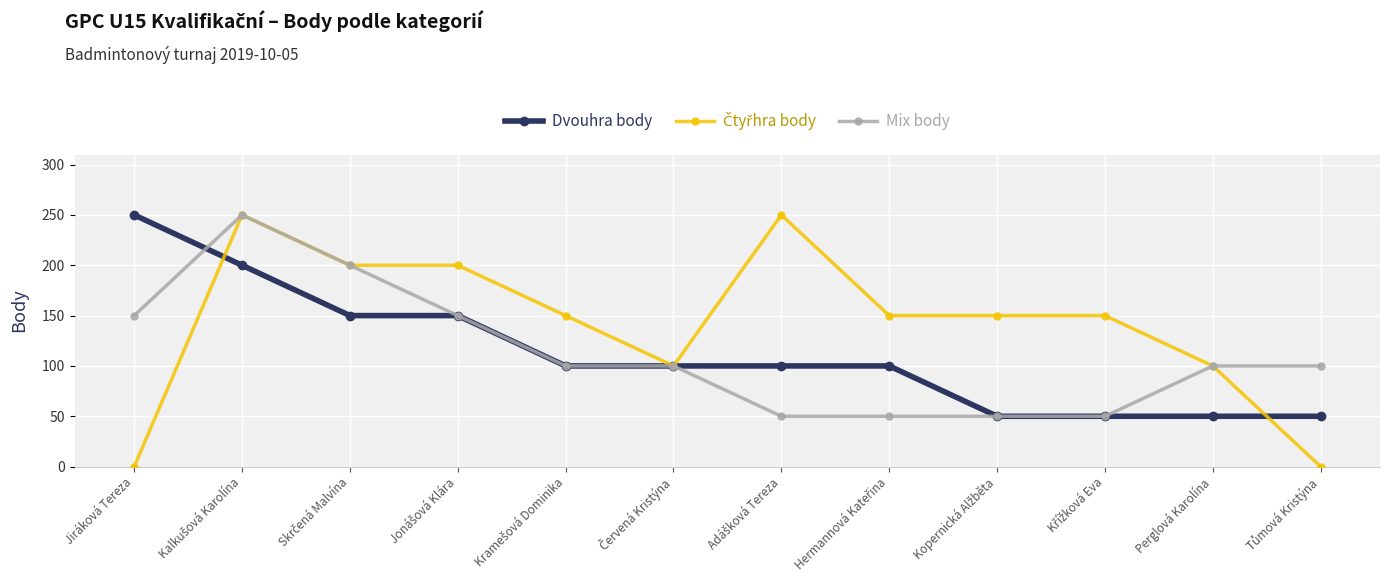

At how many categories does at least one series exceed 243?

3